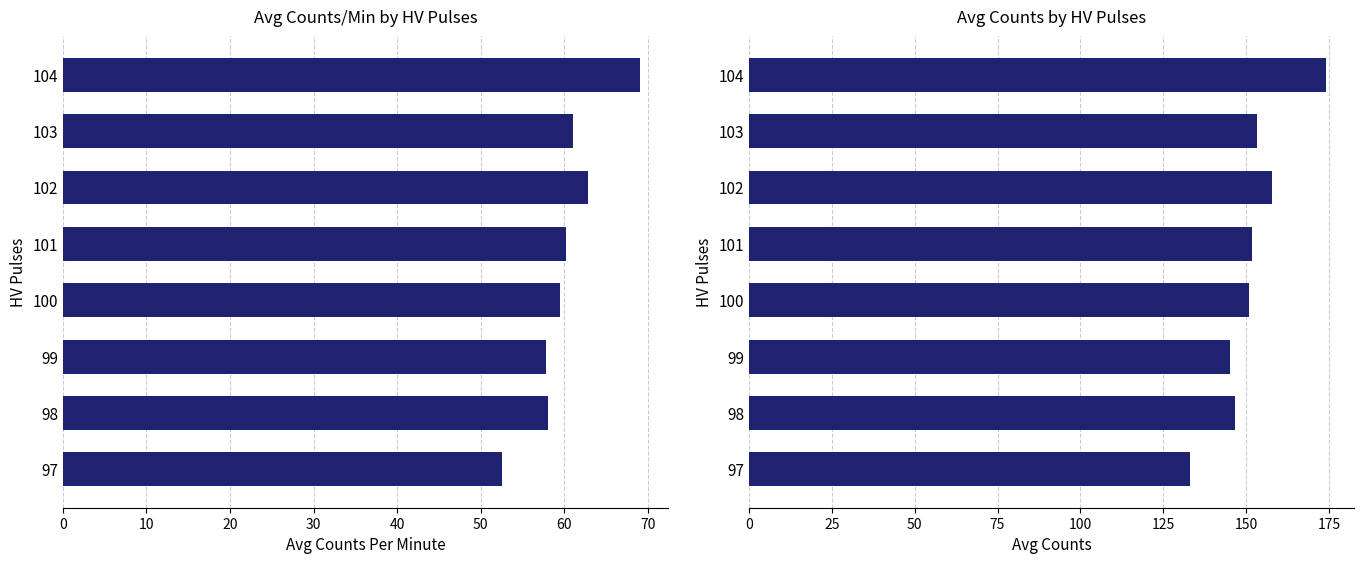

Rank the series by their maximum value, from lowest to highest.

avg_counts_per_minute, avg_counts